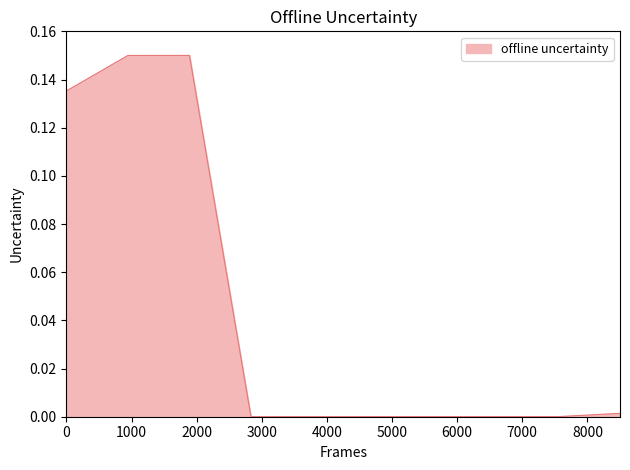

Does the chart display data point markers on the line(s)?

No